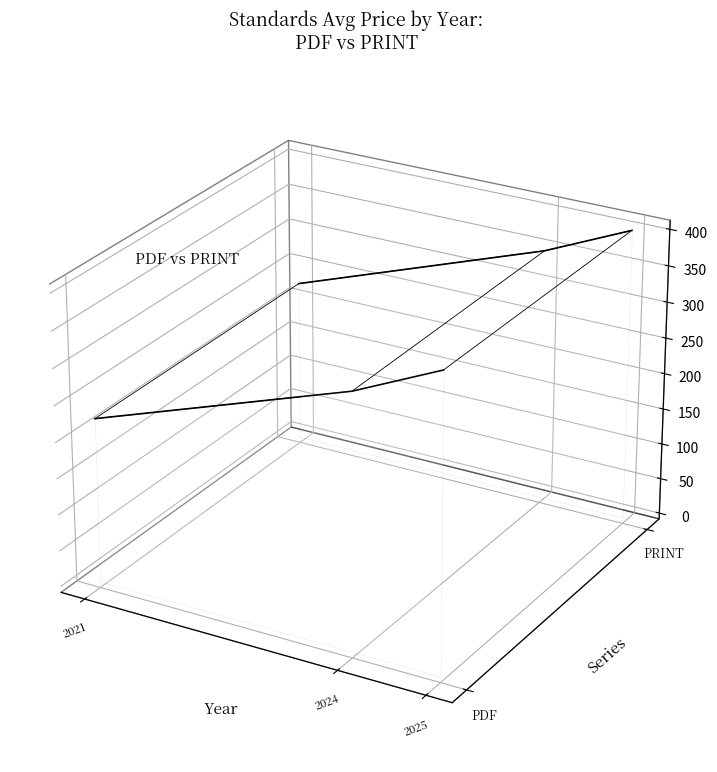

At which label is Price (PRINT) closest to 0?

2021